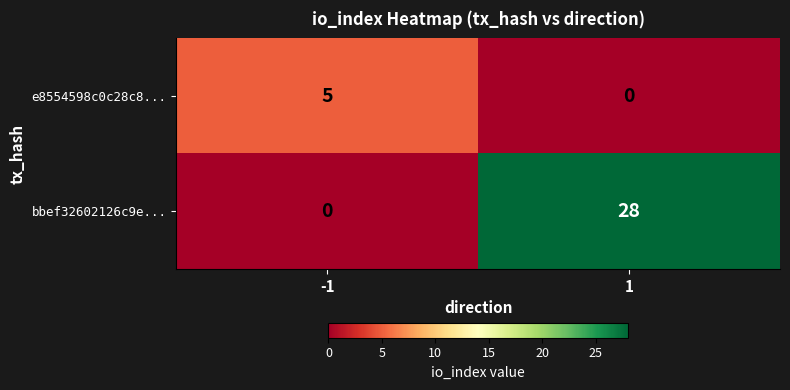

At which category does the chart reach its peak across all series?

1